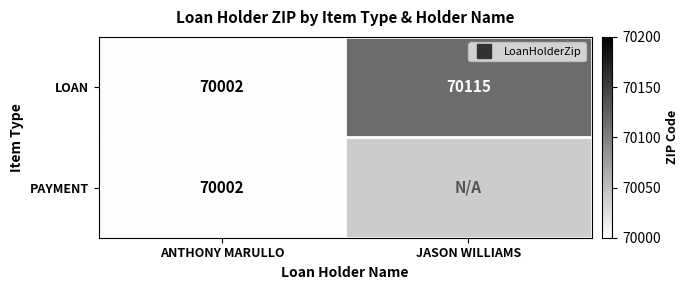

At how many categories does at least one series exceed 70106?

1